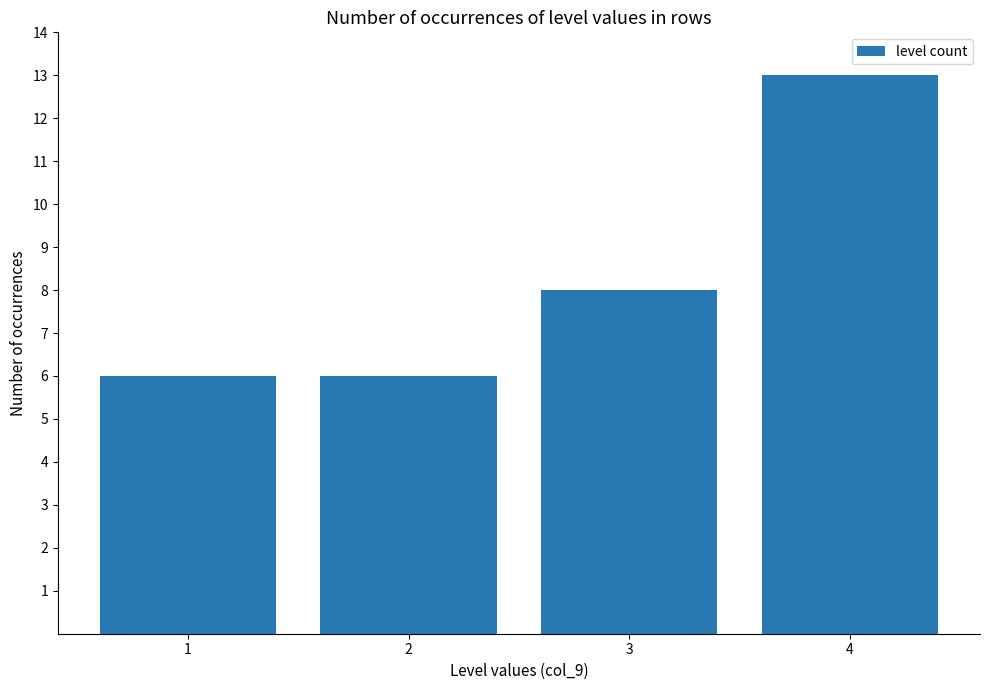

At which category does the chart reach its peak across all series?

4